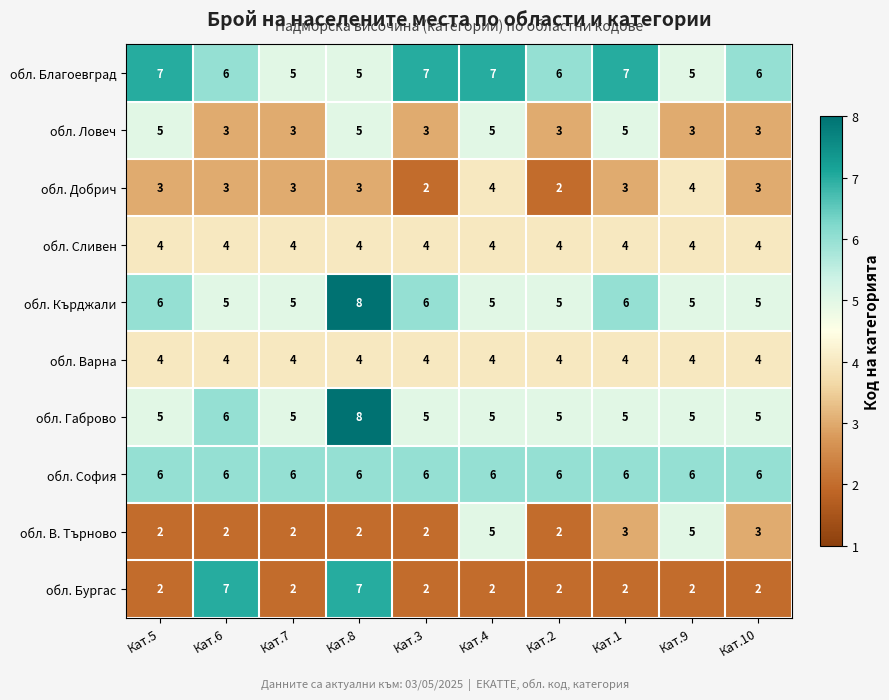

What is the maximum value for обл. Сливен?

4